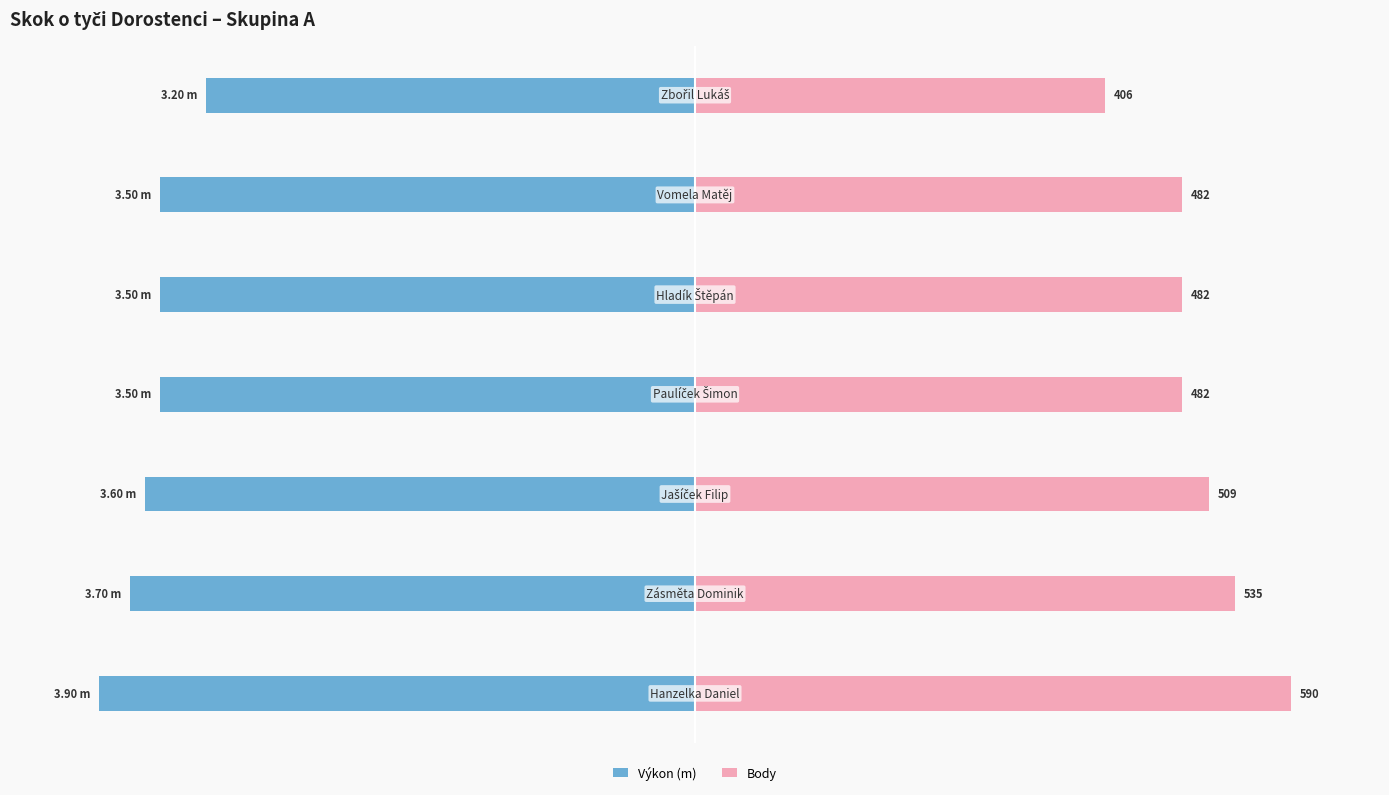

Is the value of Výkon (m) at 0 greater than the value of Body at −100?

No